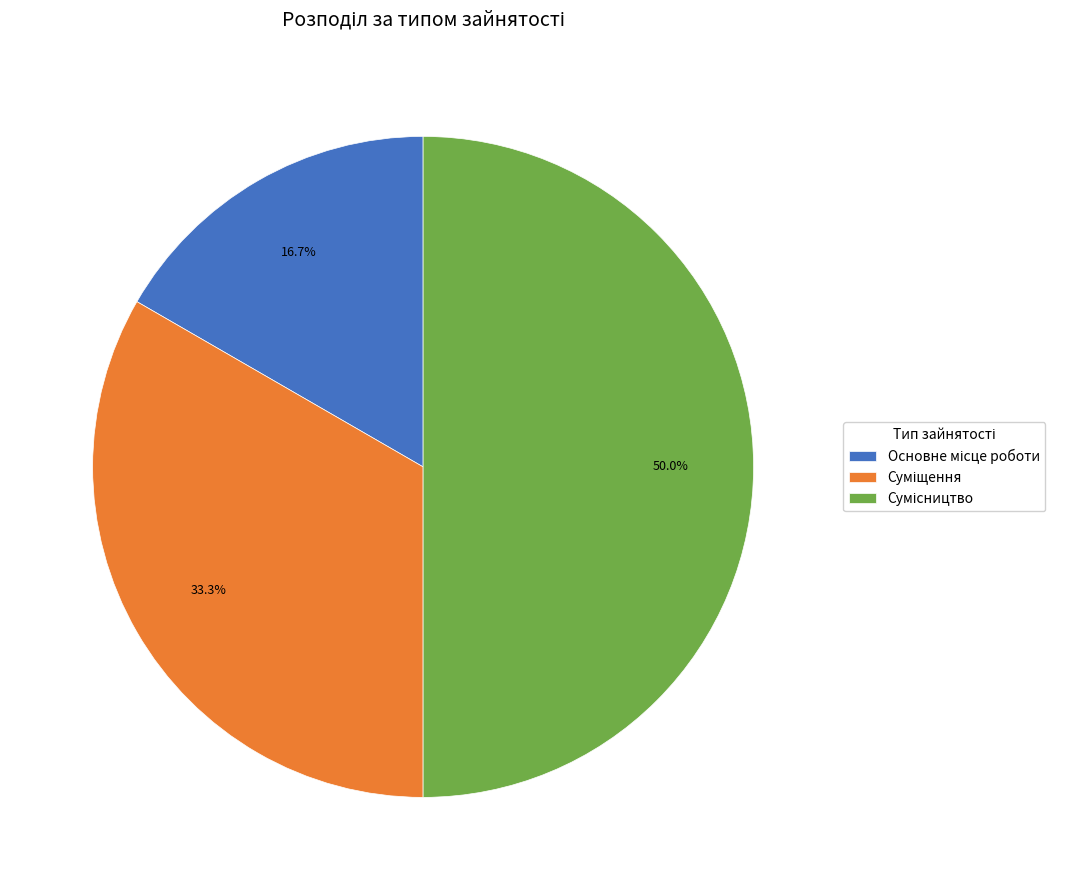

Does Основне місце роботи represent more than half of the total?

No